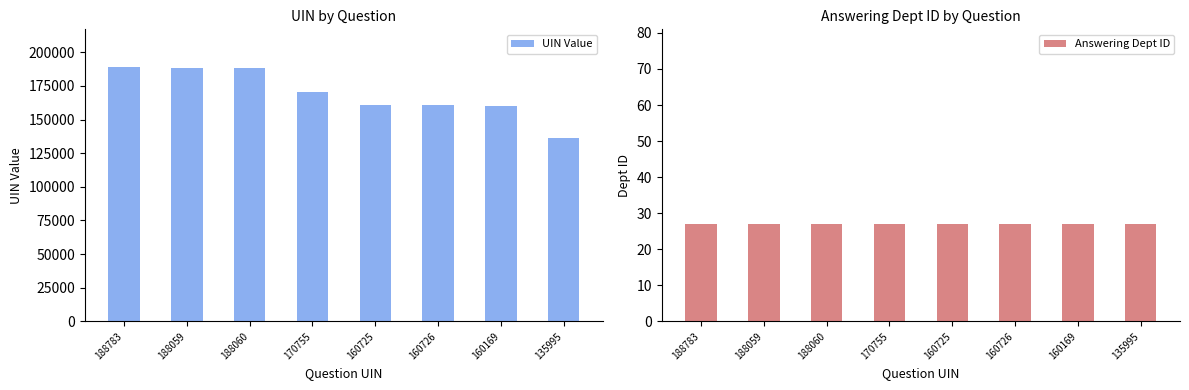

At which label is Answering Dept ID closest to 27?

188783